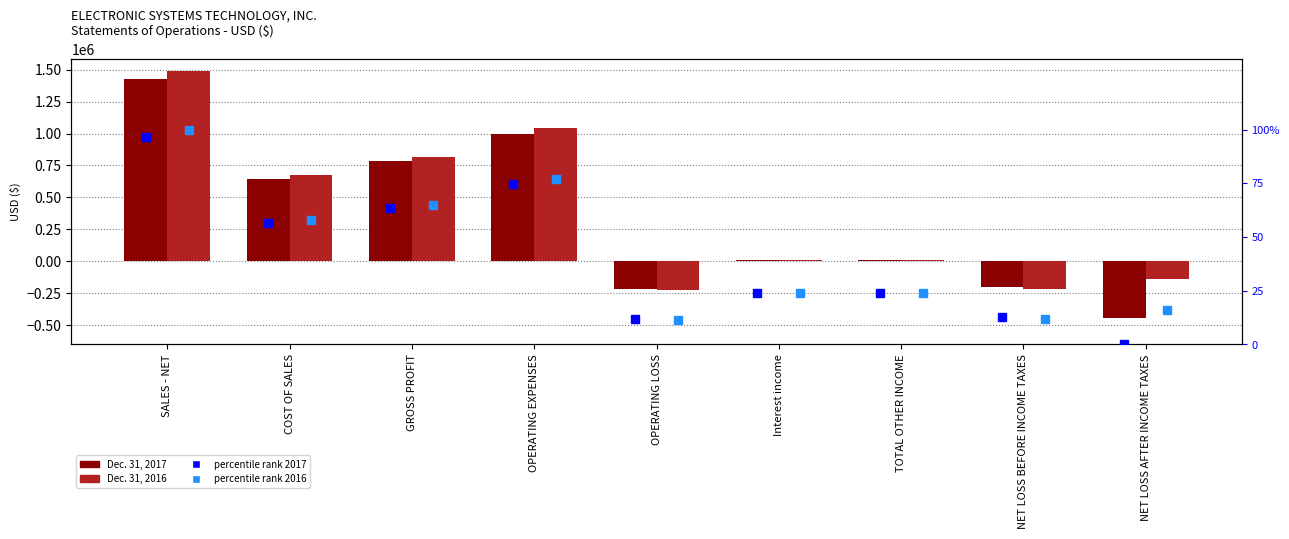

What is the difference between the maximum and second lowest values in the Dec. 31, 2017 series?

1640302.0